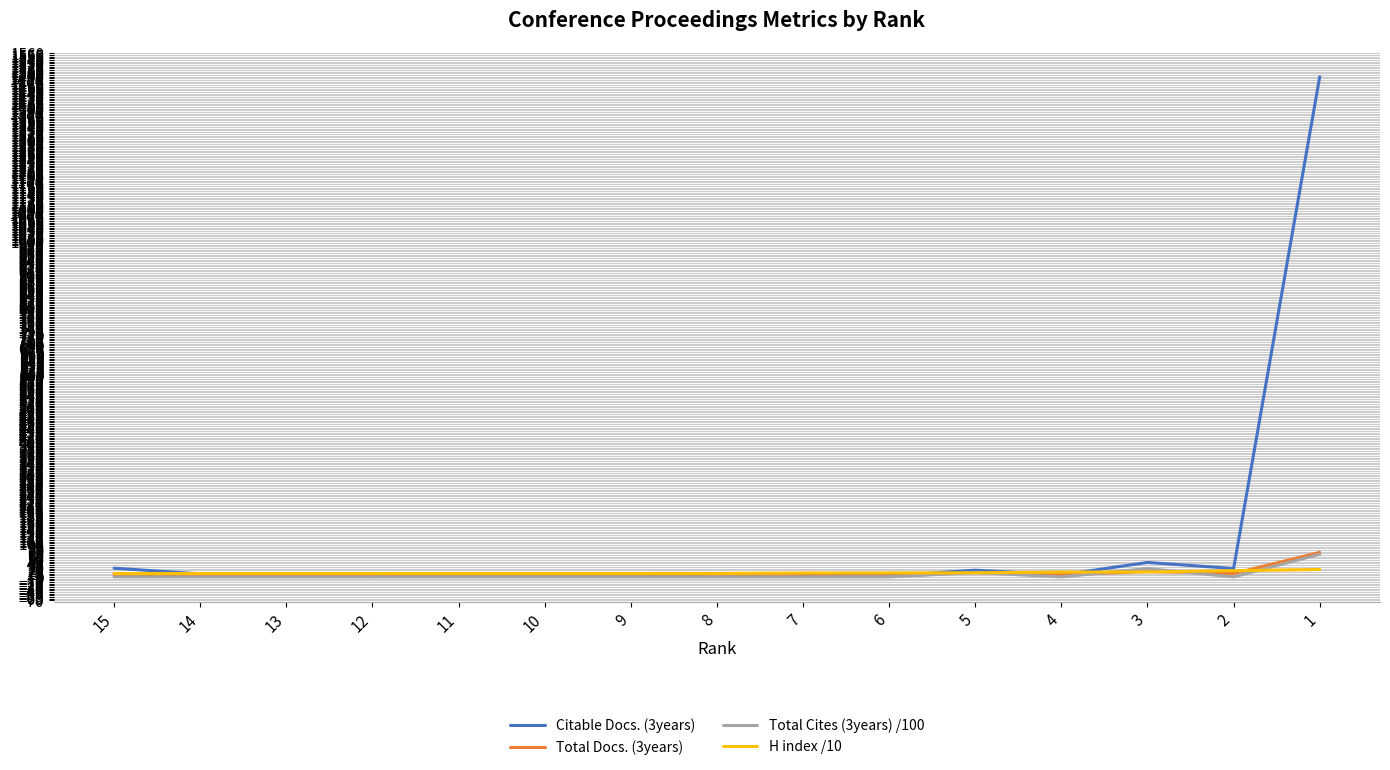

Which series has the largest total across all categories?

Citable Docs. (3years)